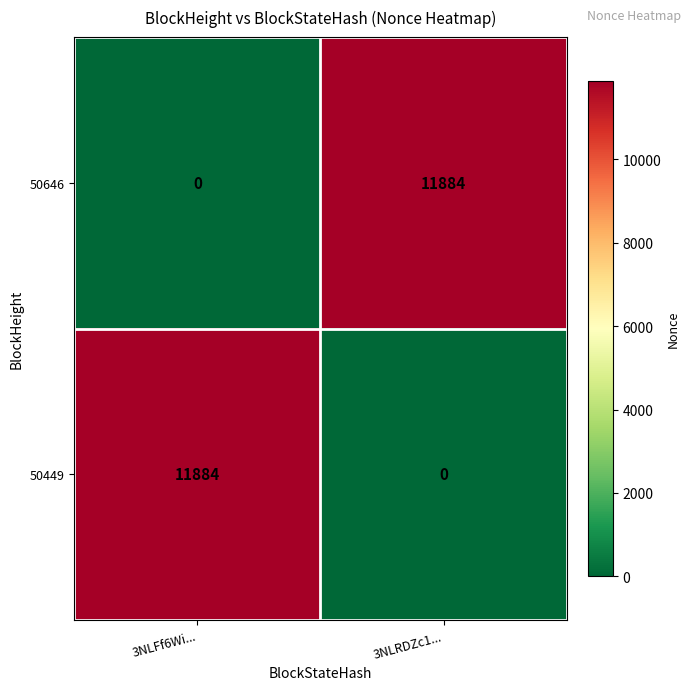

At 3NLRDZc1..., list the series in order from smallest to largest.

50449, 50646